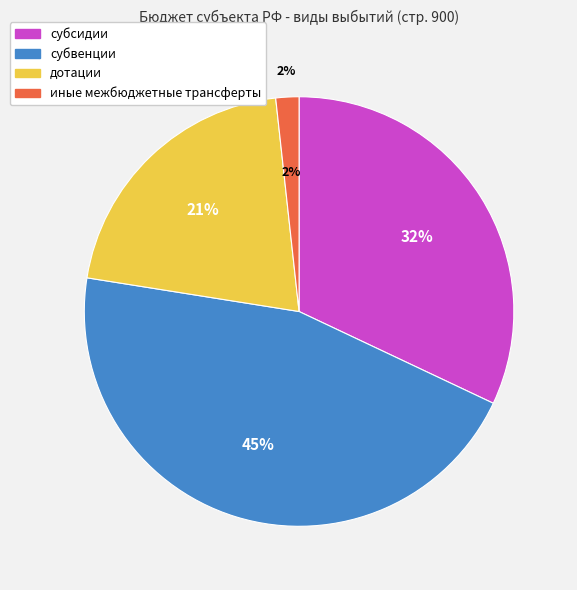

Is there a majority slice in this chart?

No